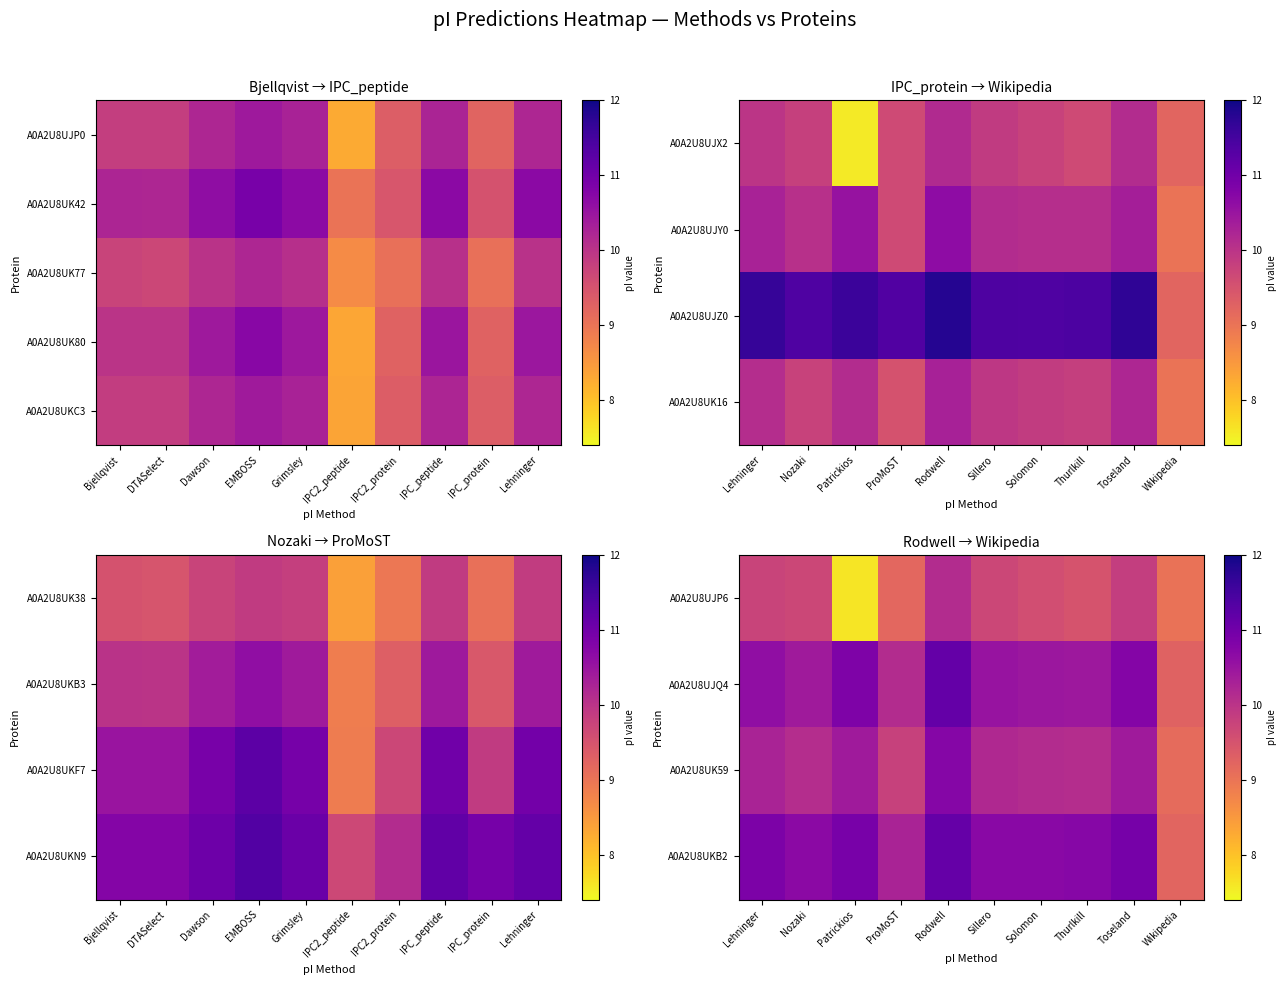

What is the maximum value for A0A2U8UJQ4?

11.1